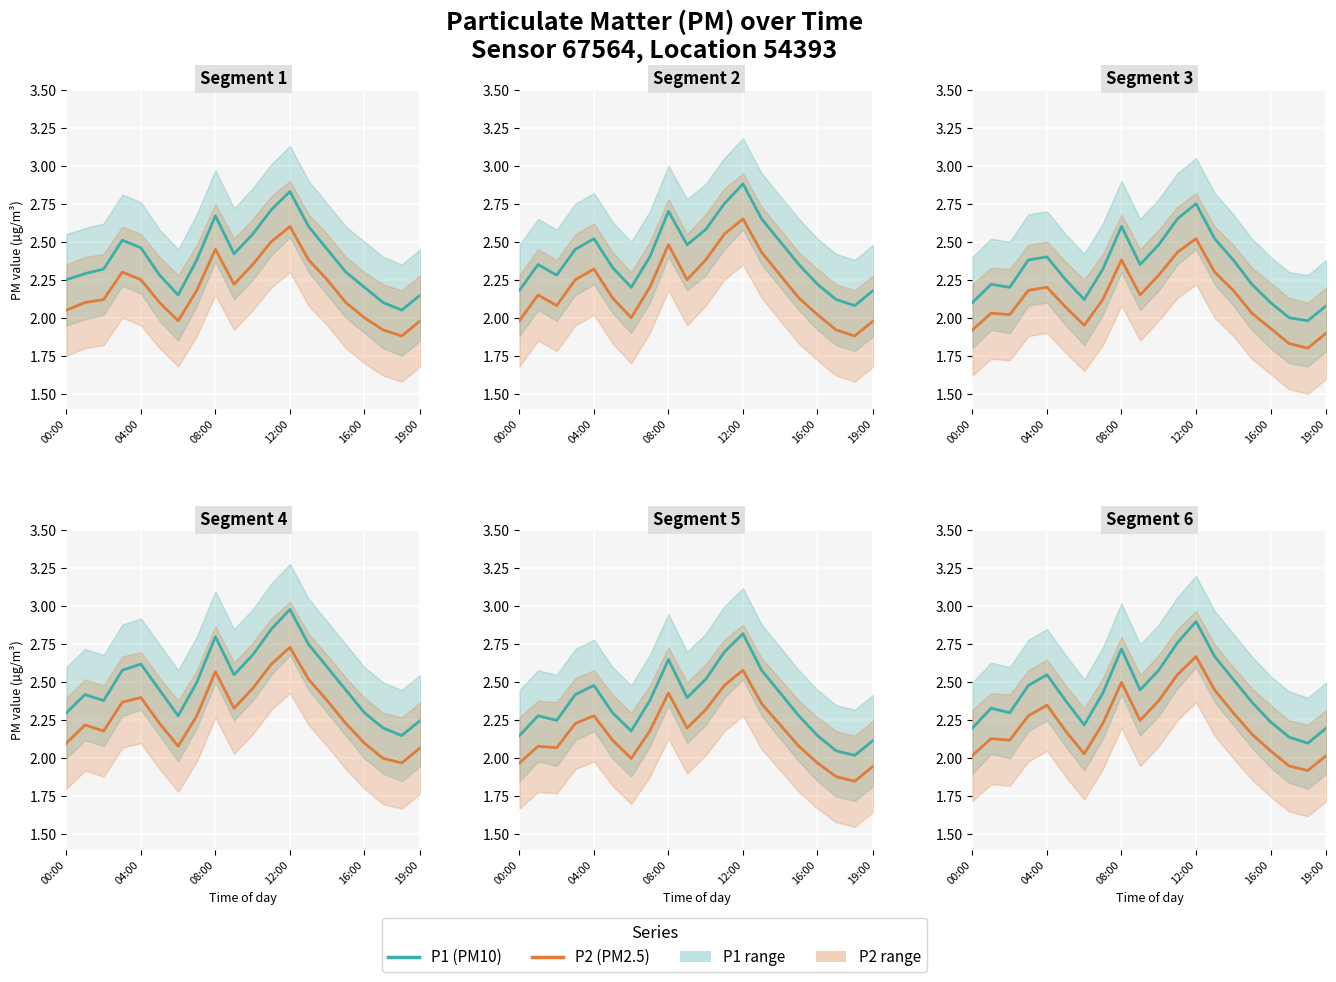

What is the value of the P2 point at the 14th from the left?

2.5